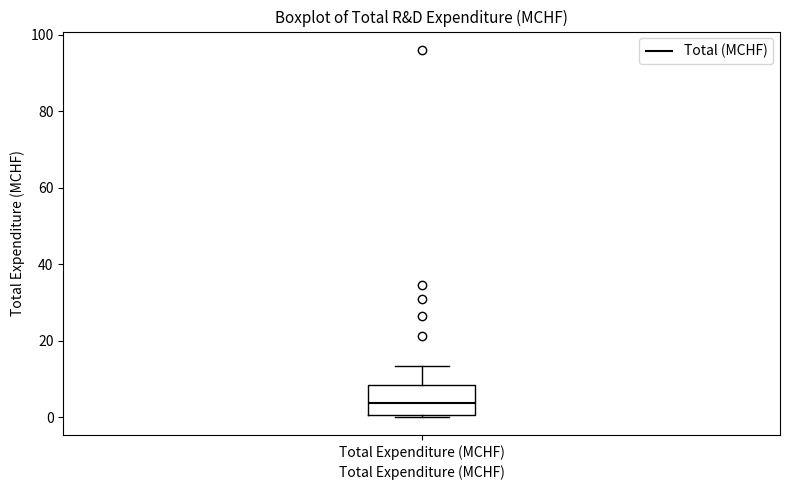

Where is the lower edge of the box for Total Expenditure (MCHF) on the y-axis? The values are not printed on the chart, so give them approximately, as read against the axis.

0